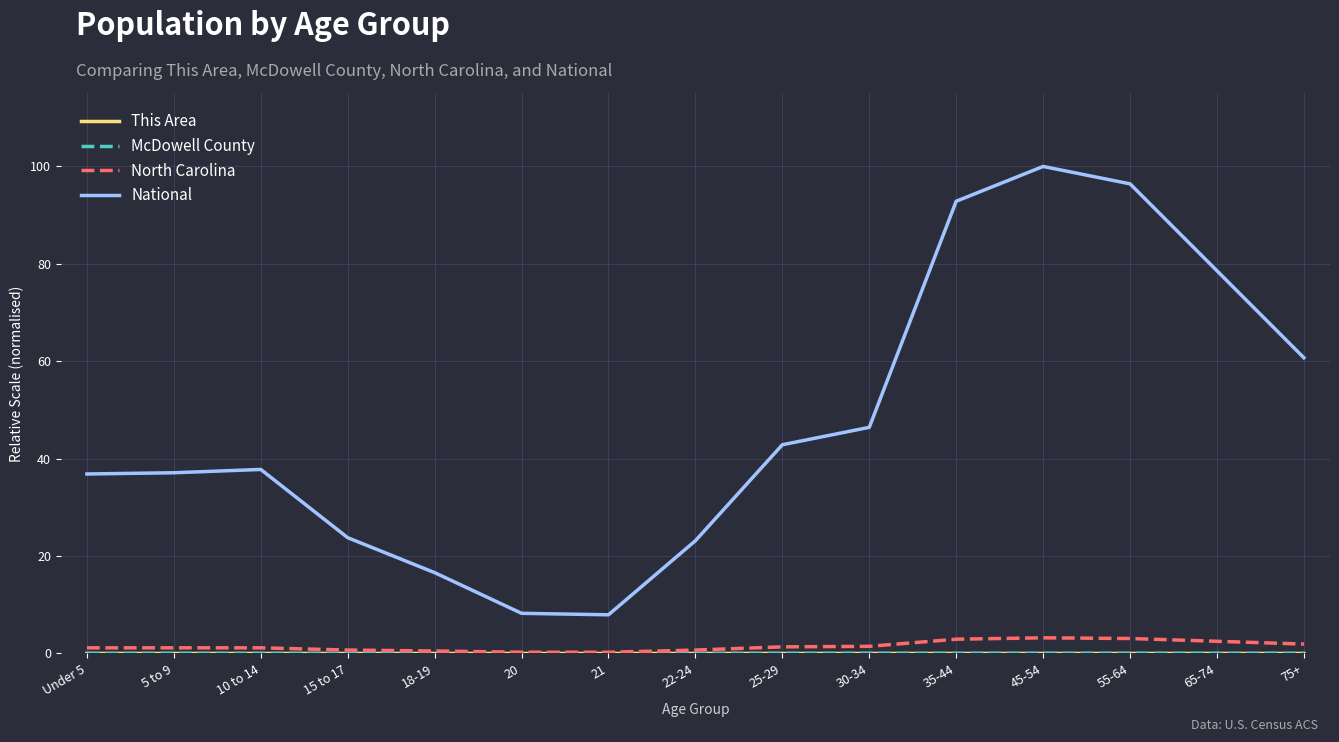

What is the greatest value displayed?

100.0